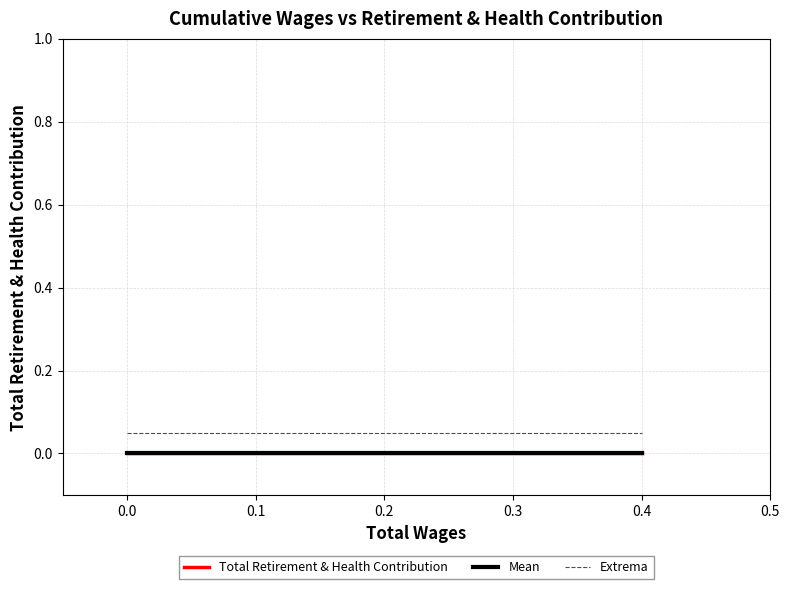

Reading right to left, what are all the values shown in this chart?

Total Retirement & Health Contribution: 0.0	0.0	0.0	0.0	0.0
Mean: 0.0	0.0	0.0	0.0	0.0
Extrema: 0.1	0.1	0.1	0.1	0.1